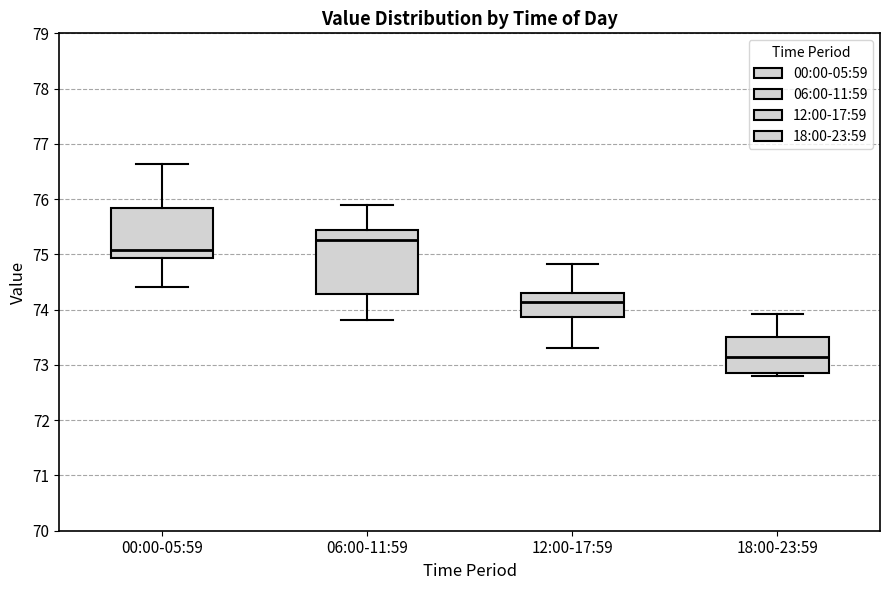

Reading left to right, read every box against the y-axis: the position of its median line, the range the box covers, and the ends of its whiskers. The values are not printed on the chart, so give them approximately, as read against the axis.

00:00-05:59: median 75.1, box 74.9 to 75.8, whiskers 74.4 to 76.6
06:00-11:59: median 75.3, box 74.3 to 75.4, whiskers 73.8 to 75.9
12:00-17:59: median 74.1, box 73.9 to 74.3, whiskers 73.3 to 74.8
18:00-23:59: median 73.1, box 72.9 to 73.5, whiskers 72.8 to 73.9